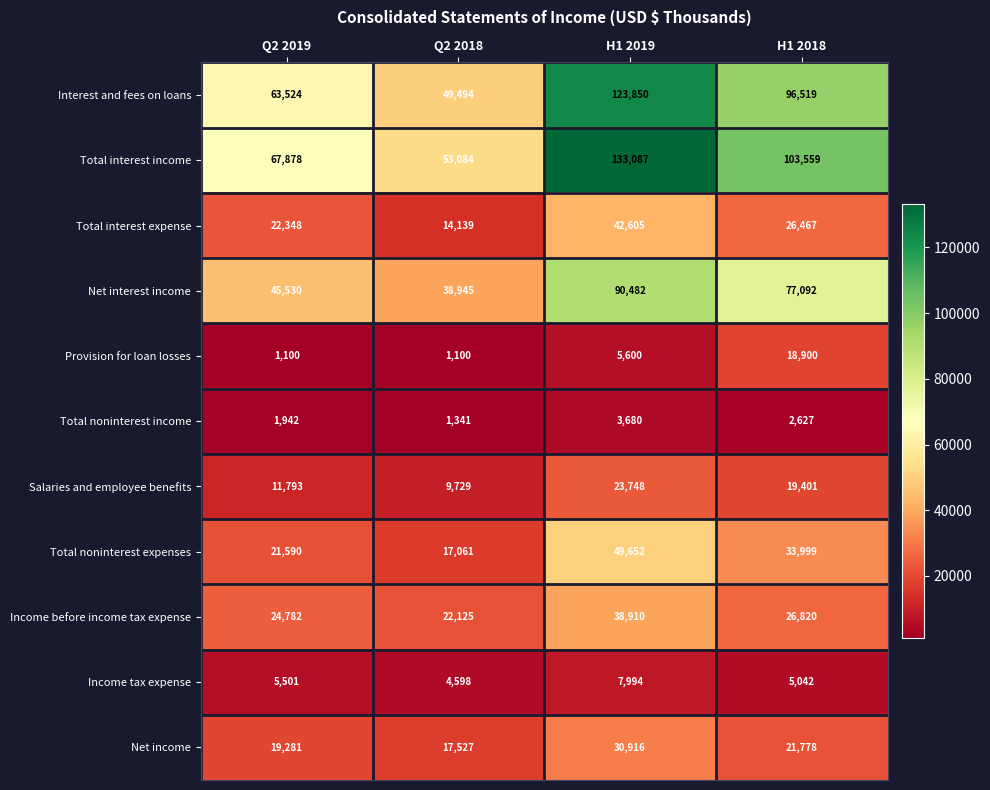

Which series has the largest range (max minus min)?

Total interest income